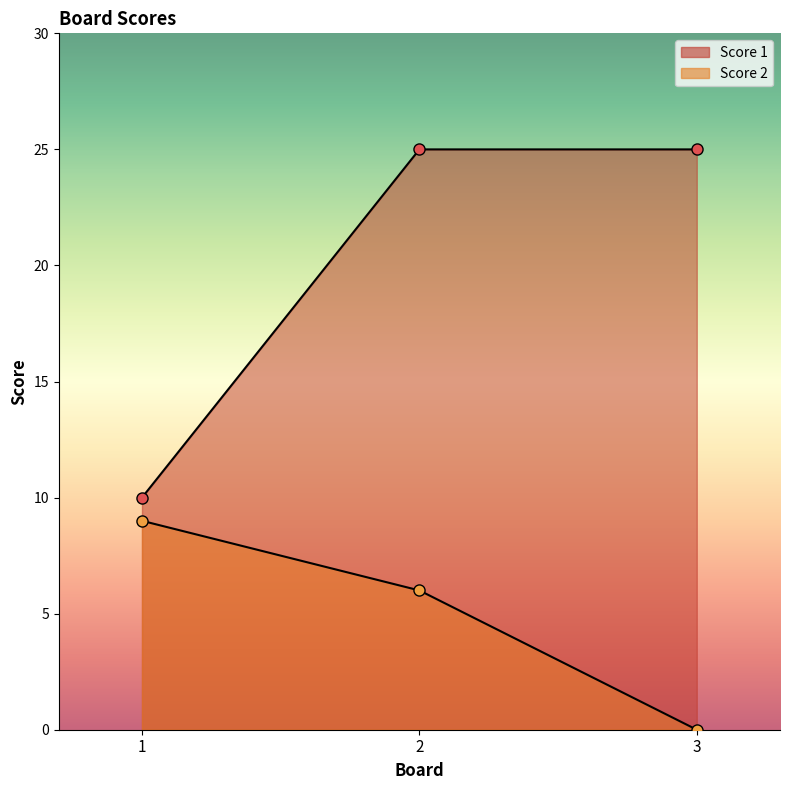

Which series has the widest spread of values?

Score 1